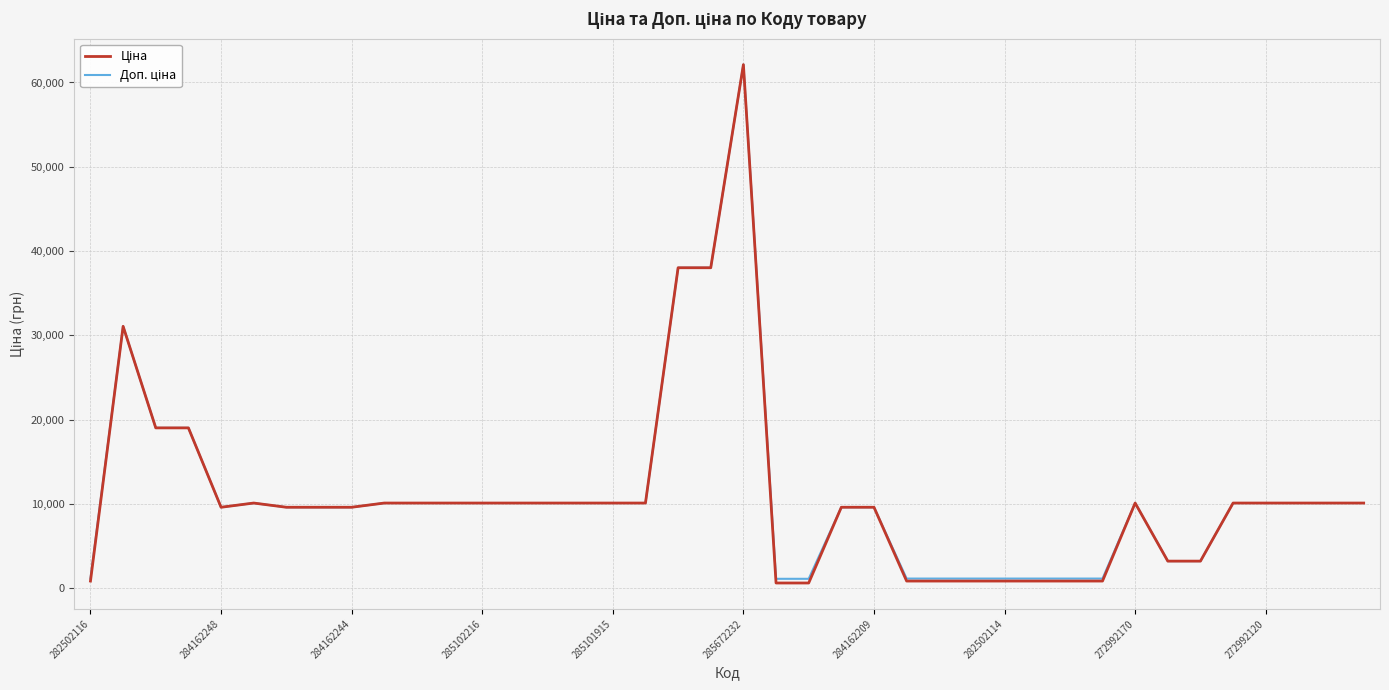

What is the maximum value shown in the chart?

62116.9